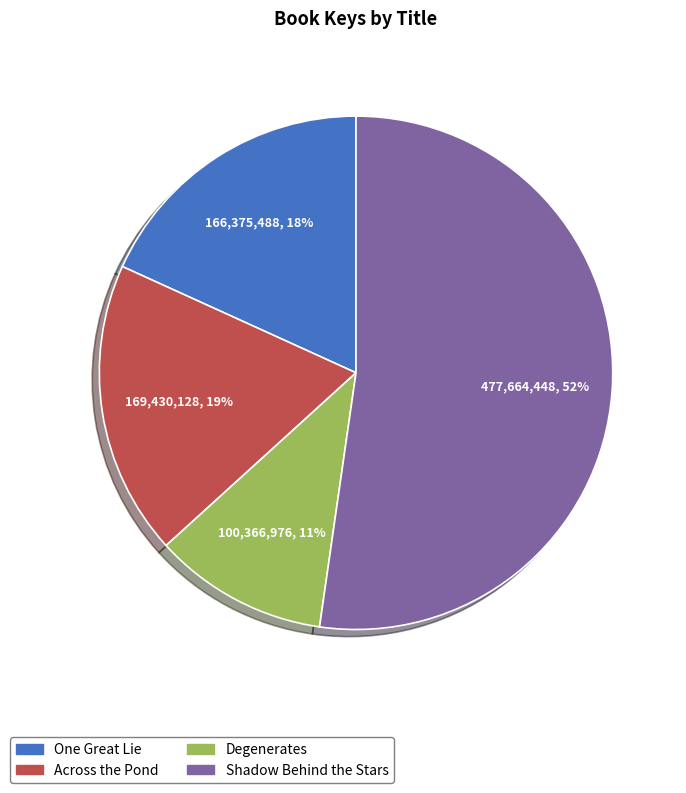

What is the ratio of the value at Shadow Behind the Stars to the value at One Great Lie?

2.9